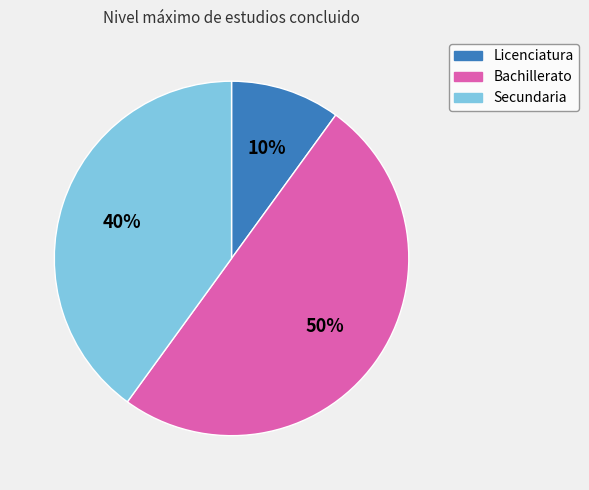

Between Licenciatura and Bachillerato, which is larger?

Bachillerato